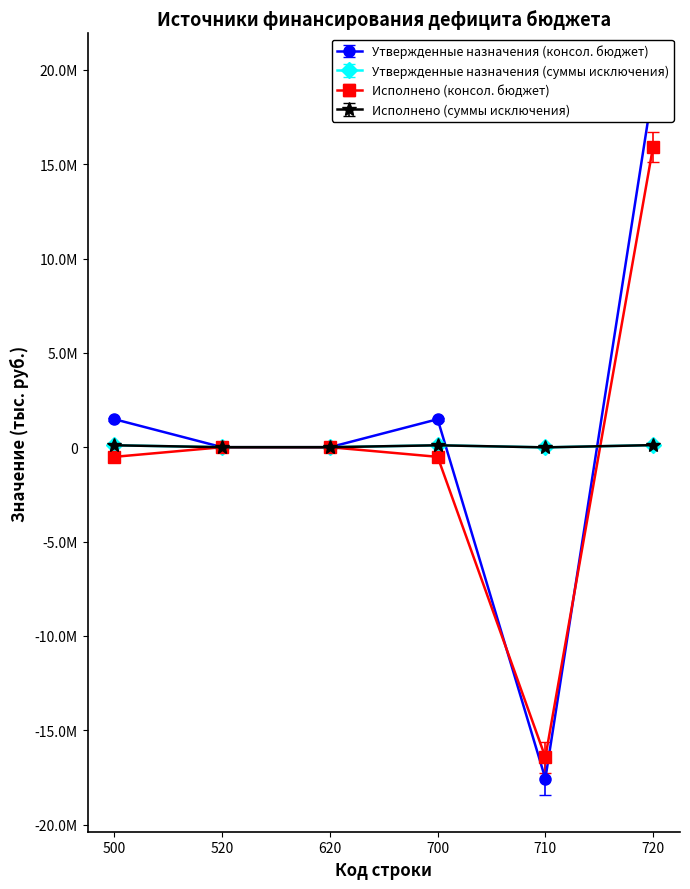

True or false: Исполнено (суммы исключения) and Утвержденные назначения (суммы исключения) cross at least once.

False